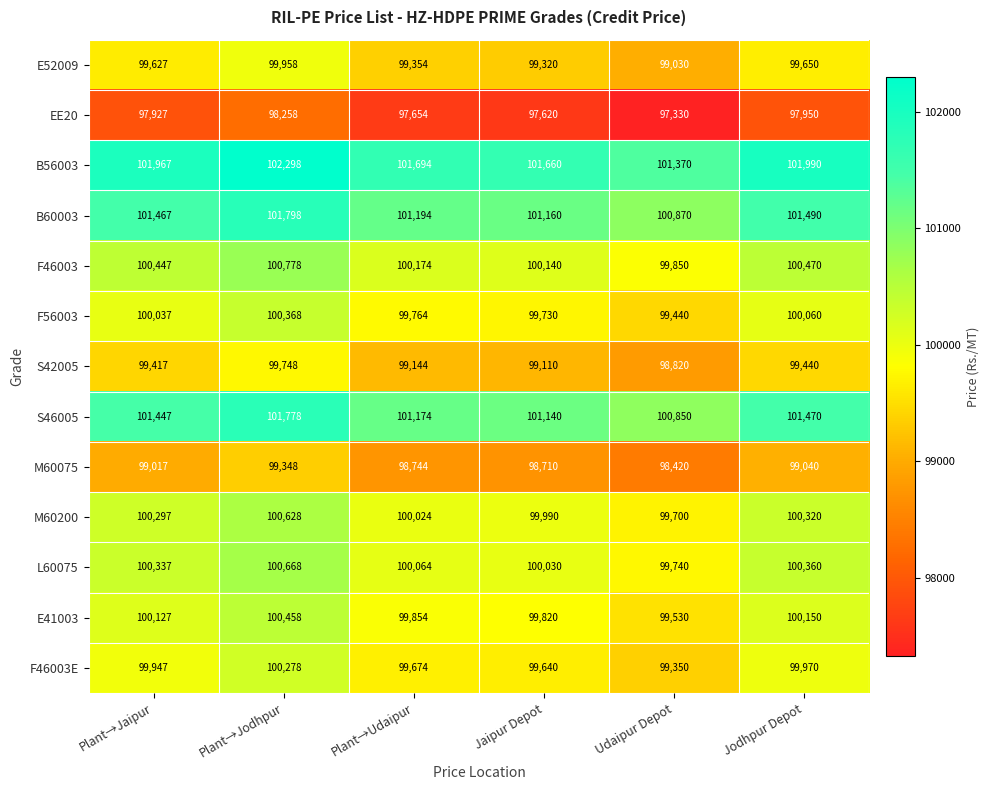

Rank the series at Plant→Udaipur from lowest to highest value.

EE20, M60075, S42005, E52009, F46003E, F56003, E41003, M60200, L60075, F46003, S46005, B60003, B56003